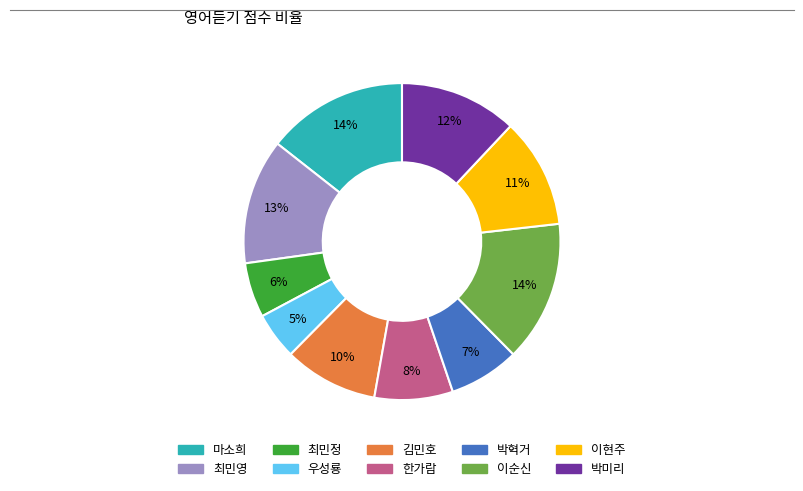

Does 한가람 account for over 50% of the chart?

No